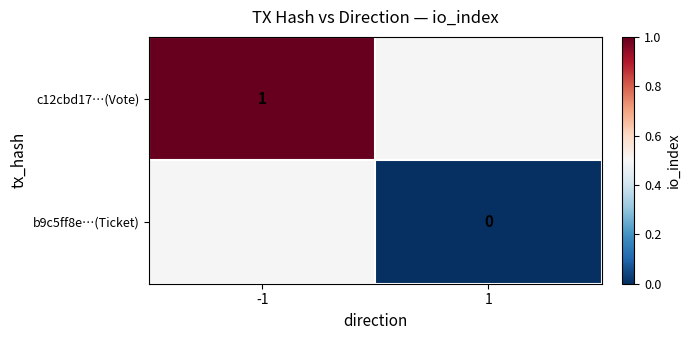

The value of c12cbd17…(Vote) at -1 is 1. True or false?

True